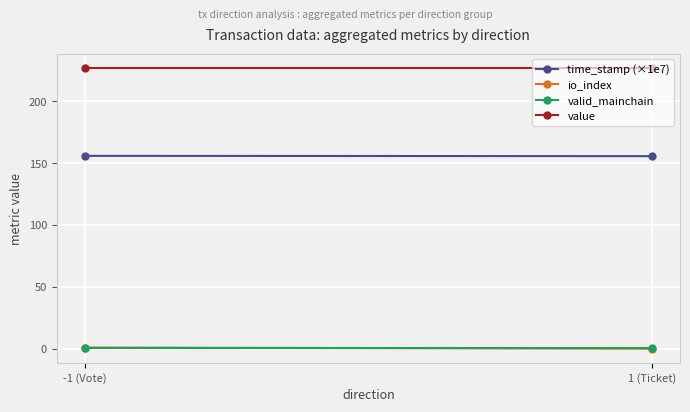

How many lines are shown in the chart?

4